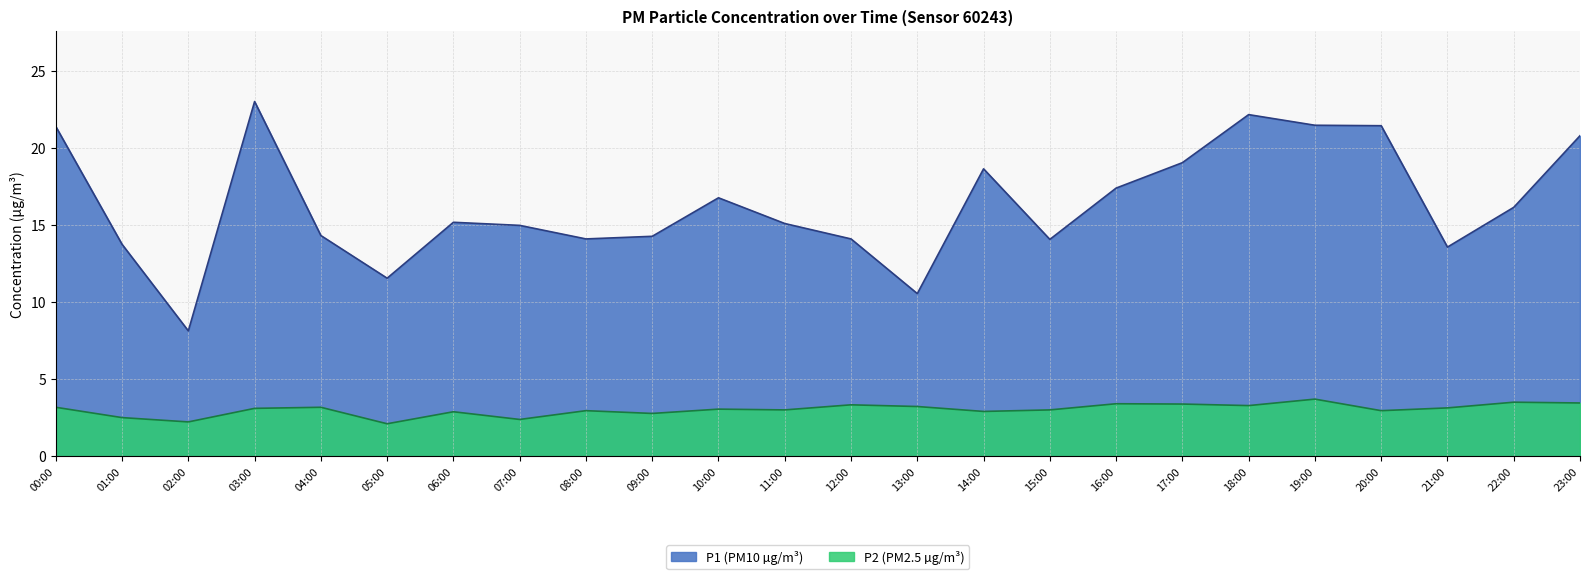

What is the label of the 3rd point from the right?

21:00